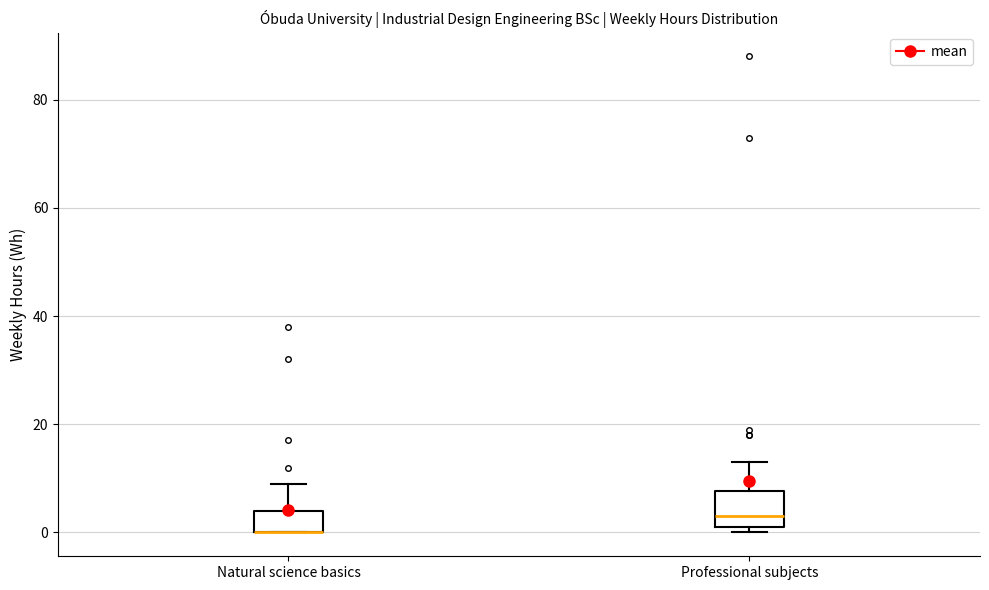

Comparing the boxes themselves (not the whiskers), which one is the tallest?

Professional subjects